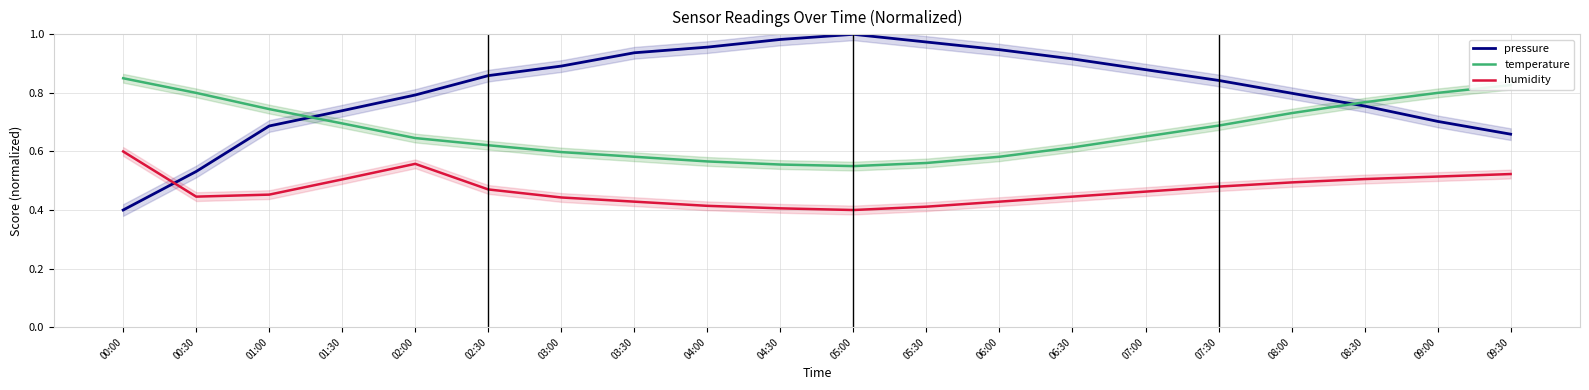

At which category is the sum across all series the highest?

08:30